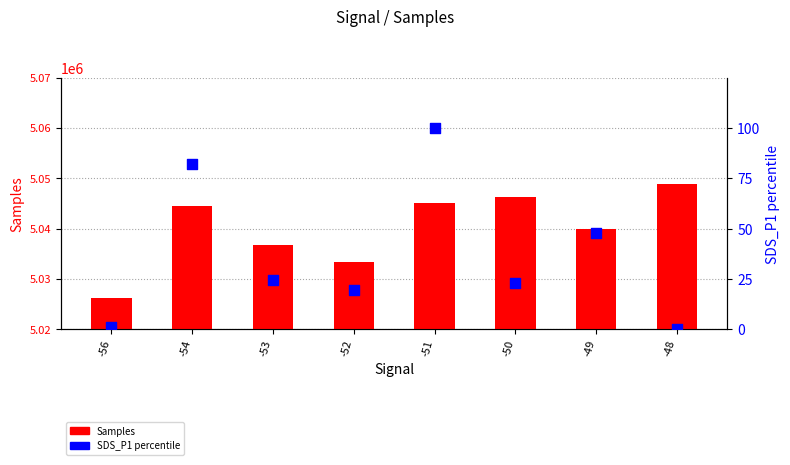

Which series contains the lowest Y value?

SDS_P1 percentile